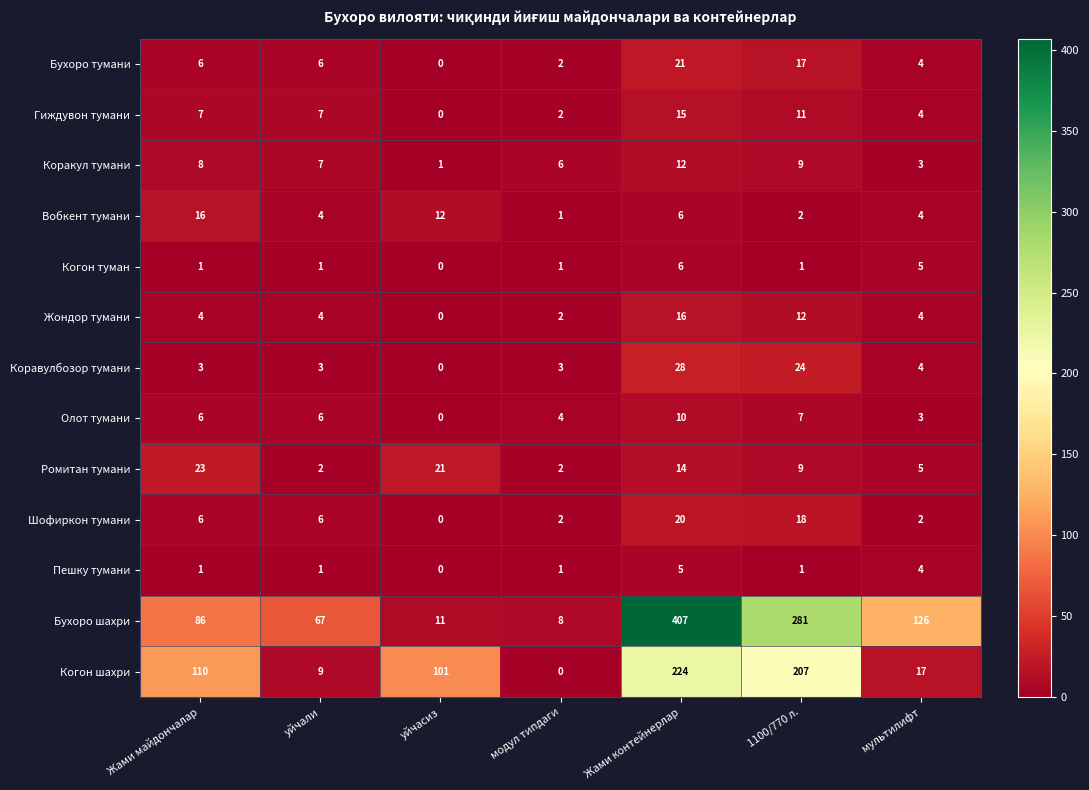

Which series has the widest spread of values?

Бухоро шахри